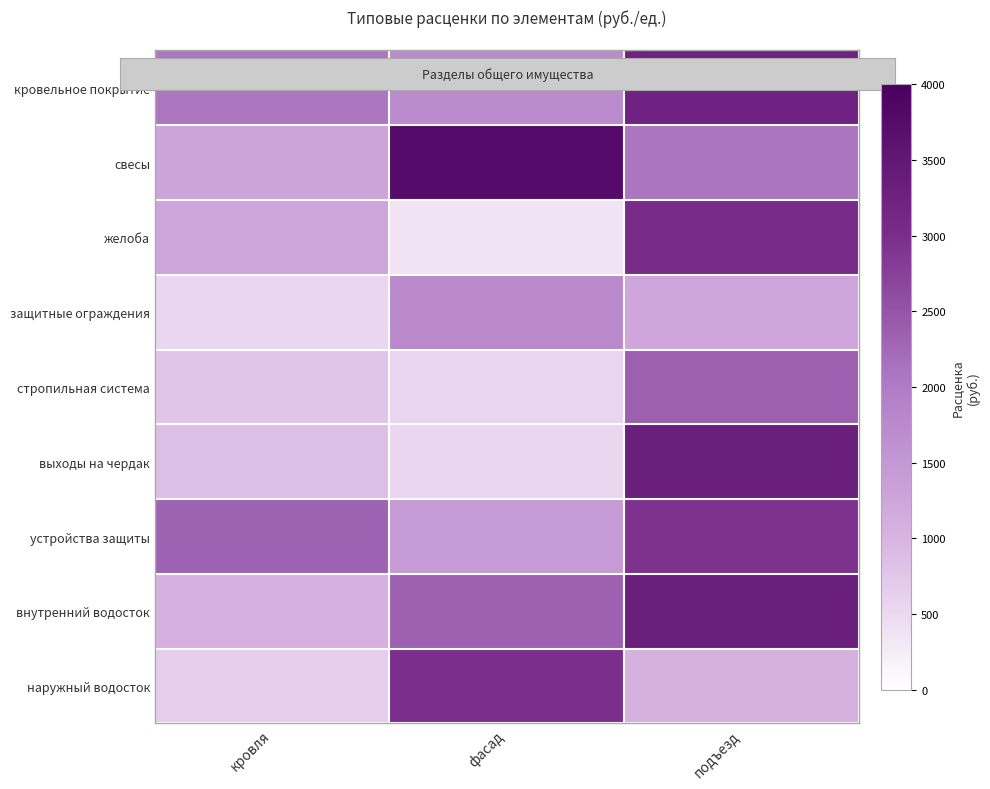

What is the total value across all series at фасад?

15451.7